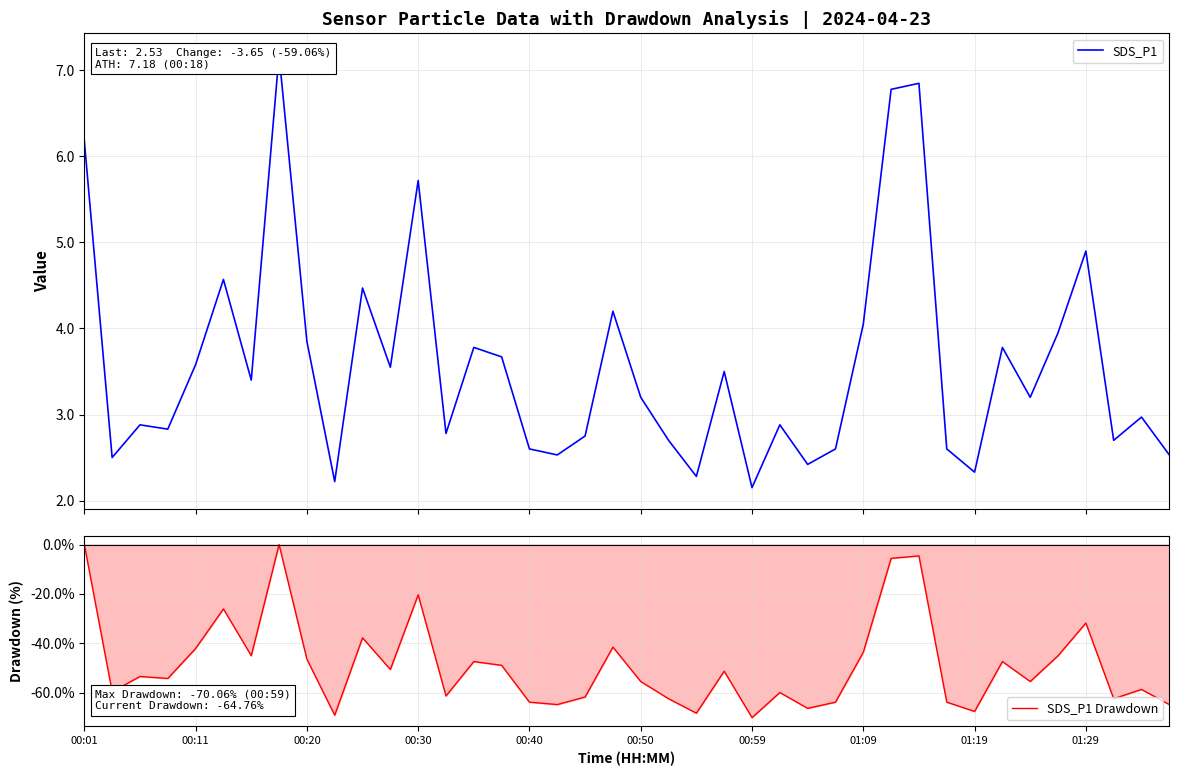

The value of SDS_P1 at 29 is 6.8. True or false?

True